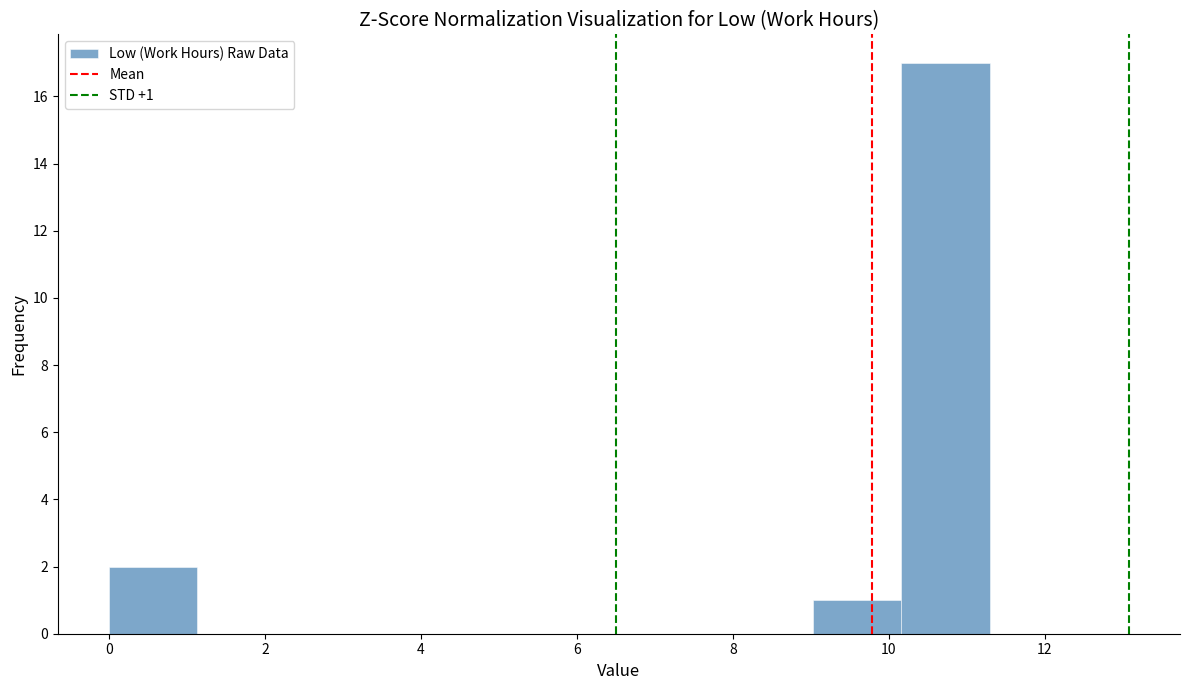

Over which range of the x-axis is the bar tallest?

10.2 to 11.2